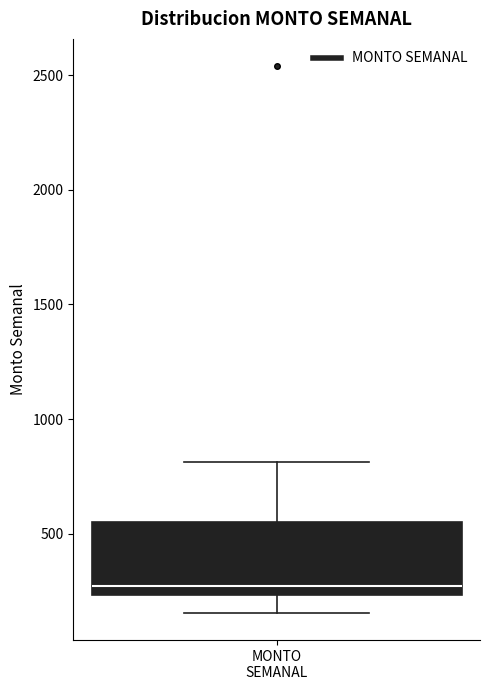

Read this box plot against the y-axis: the position of the median line, the range covered by the box, and the ends of both whiskers. The values are not printed on the chart, so give them approximately, as read against the axis.

median 250 (just above the box's lower edge), box 250 to 550, whiskers 150 to 800